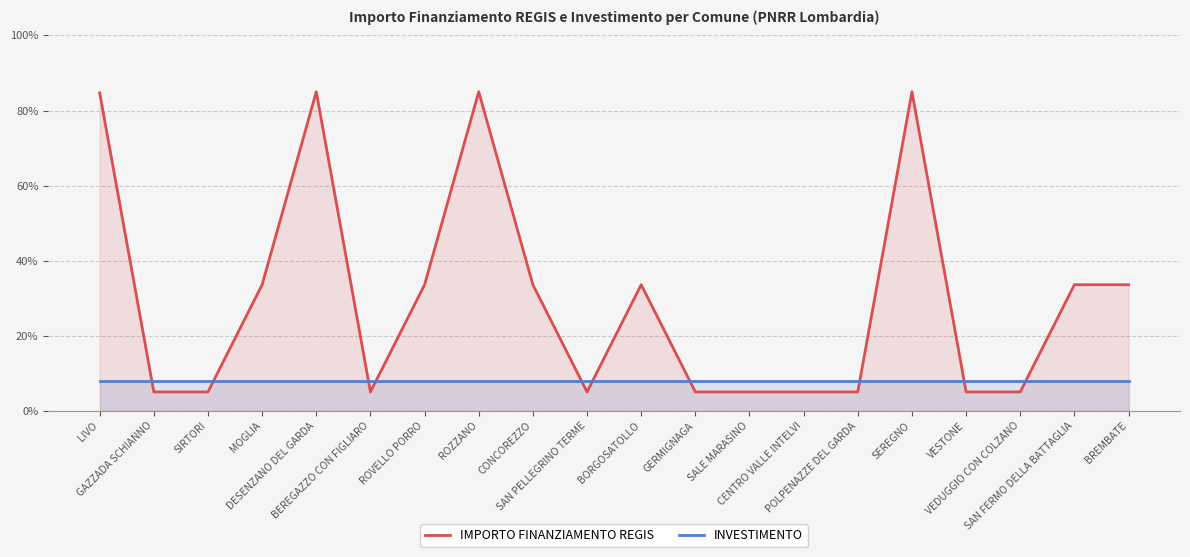

What are all the series names shown in the legend?

IMPORTO FINANZIAMENTO REGIS, INVESTIMENTO